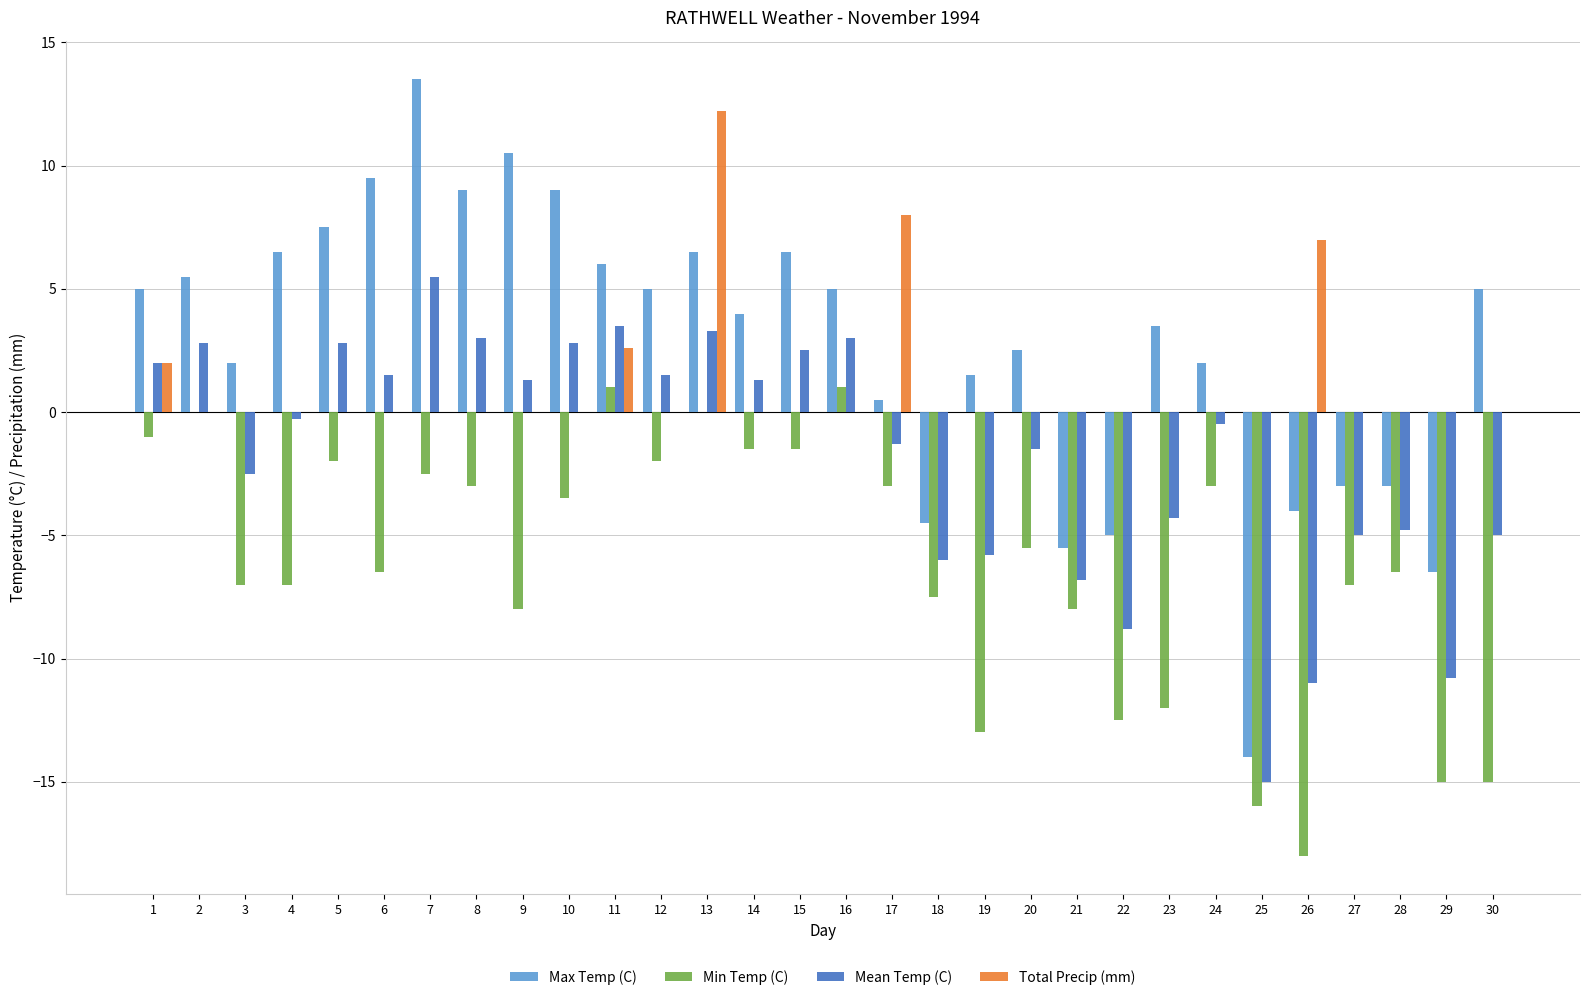

The Max Temp (C) series shows -2.8 at 18. True or false?

False